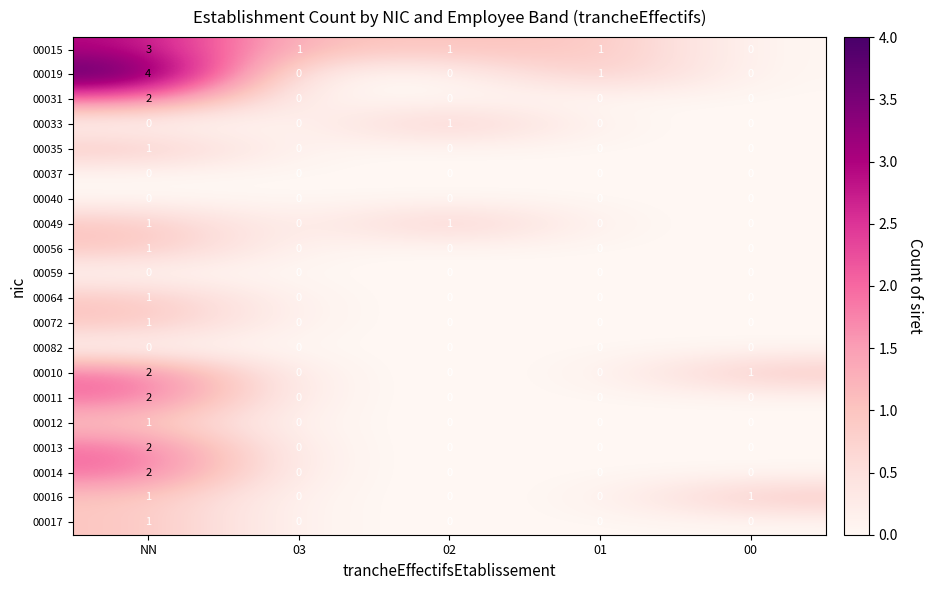

What is the total value across all series at NN?

25